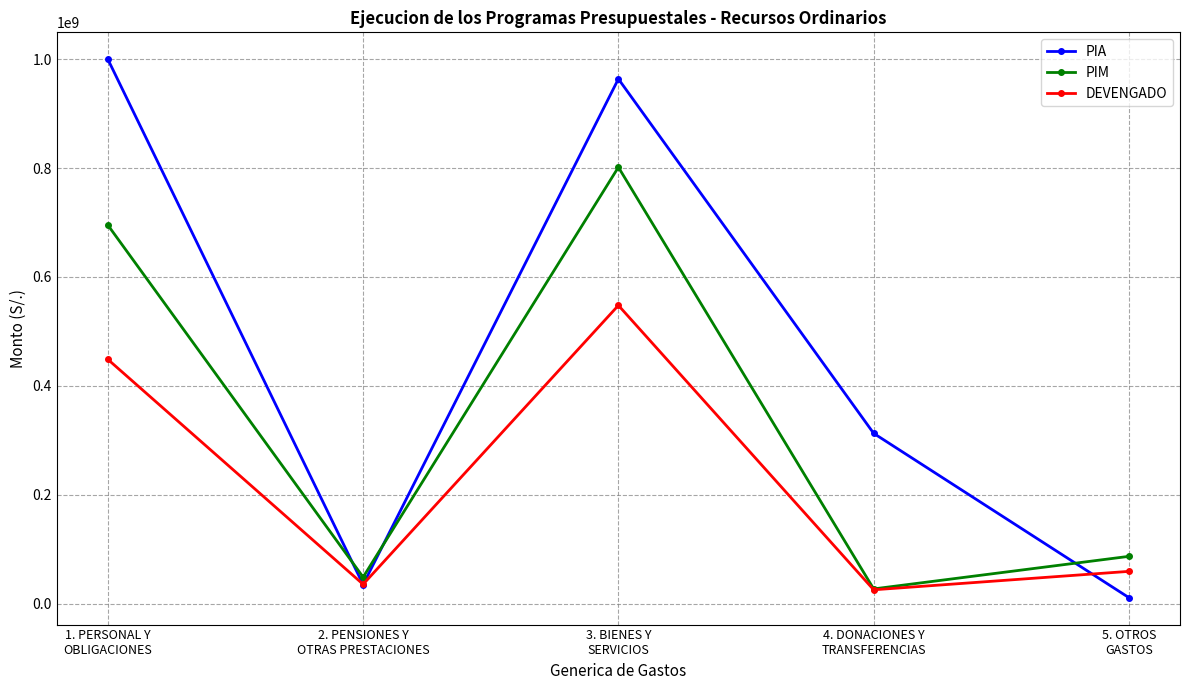

Reading left to right, transcribe all the data shown in this chart.

PIA: 999759044.0	35310872.0	963599843.0	312913996.0	11225000.0
PIM: 695300364.0	48910406.0	801519264.0	27313296.0	87086423.0
DEVENGADO: 448723797.1	35764083.5	547871147.4	25663016.0	59506926.6